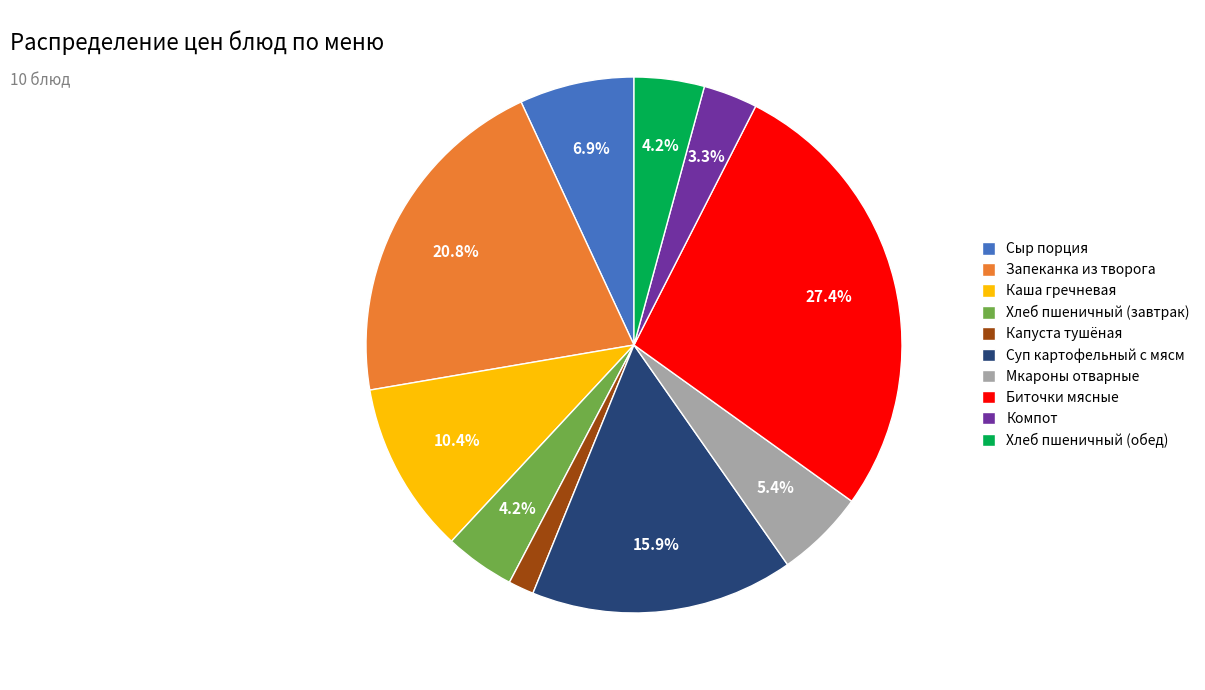

What is the largest slice in the pie chart?

Биточки мясные